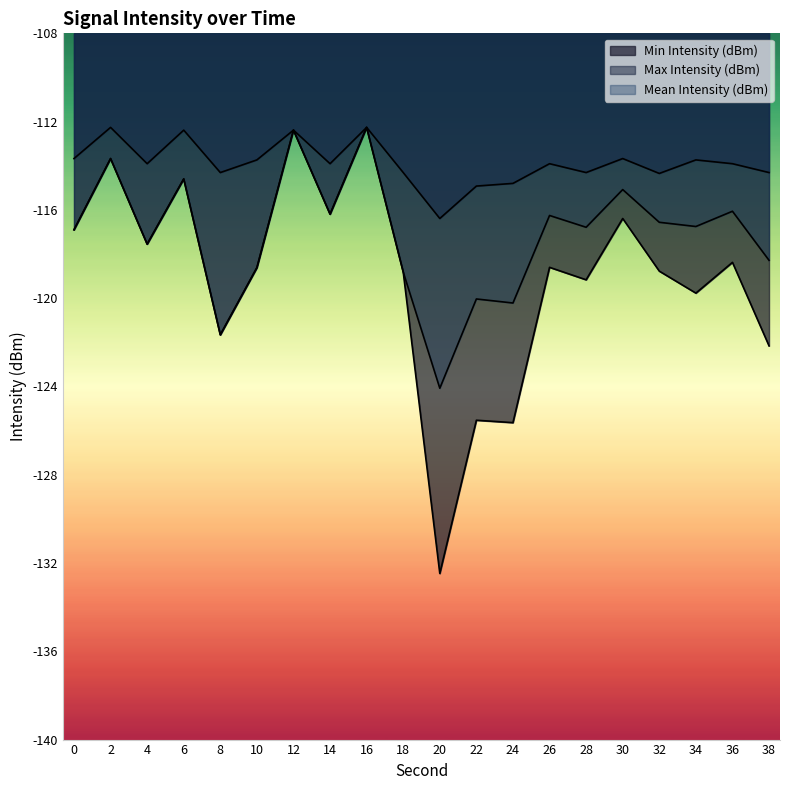

Reading right to left, extract all data points from this chart.

Min Intensity (dBm): -122.2	-118.4	-119.8	-118.8	-116.4	-119.2	-118.6	-125.6	-125.5	-132.5	-118.8	-112.3	-116.2	-112.4	-118.6	-121.7	-114.6	-117.6	-113.7	-116.9
Max Intensity (dBm): -114.3	-113.9	-113.7	-114.3	-113.7	-114.3	-113.9	-114.8	-114.9	-116.4	-114.3	-112.3	-113.9	-112.4	-113.7	-114.3	-112.4	-113.9	-112.3	-113.7
Mean Intensity (dBm): -118.3	-116.1	-116.8	-116.6	-115.1	-116.8	-116.3	-120.2	-120.0	-124.1	-118.8	-112.3	-116.2	-112.4	-118.6	-121.7	-114.6	-117.6	-113.7	-116.9